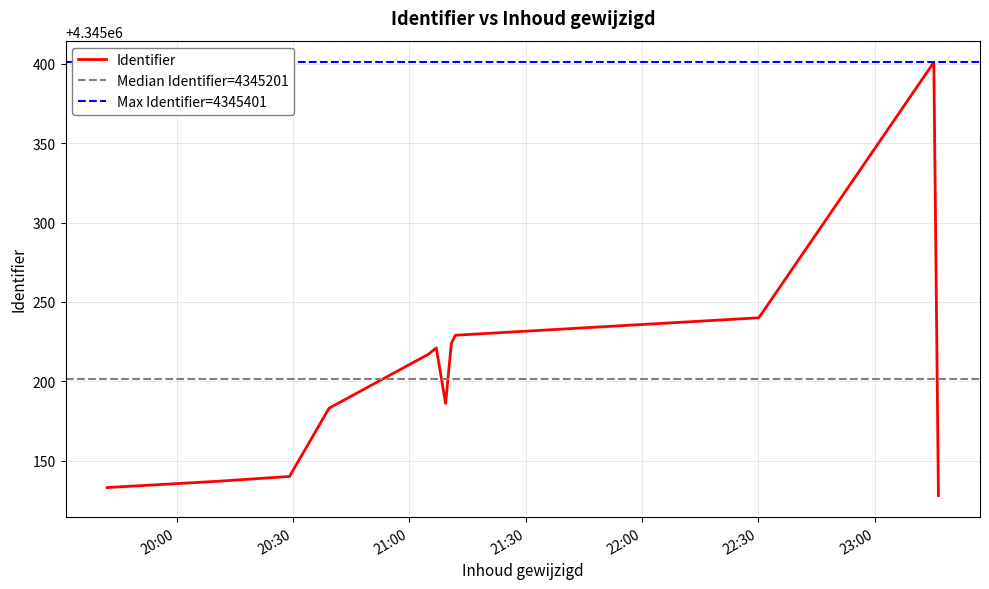

What is the greatest value displayed?

4345401